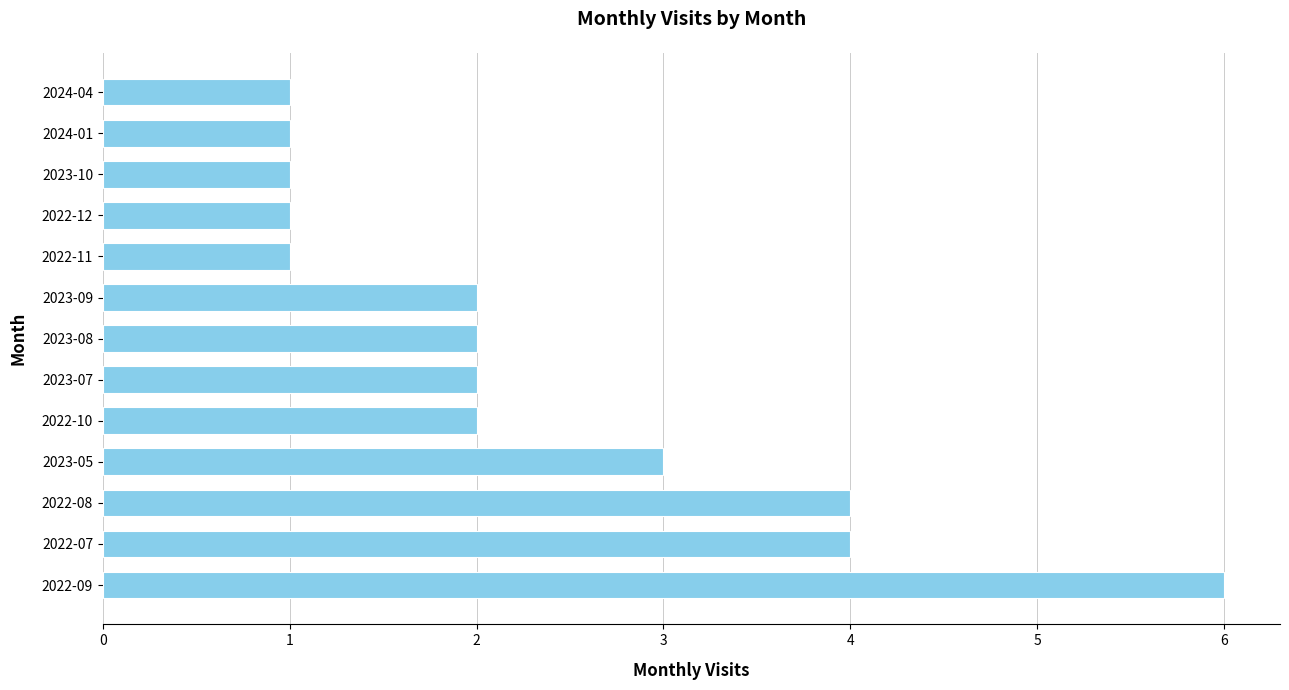

The value at 2024-01 is 1. True or false?

True